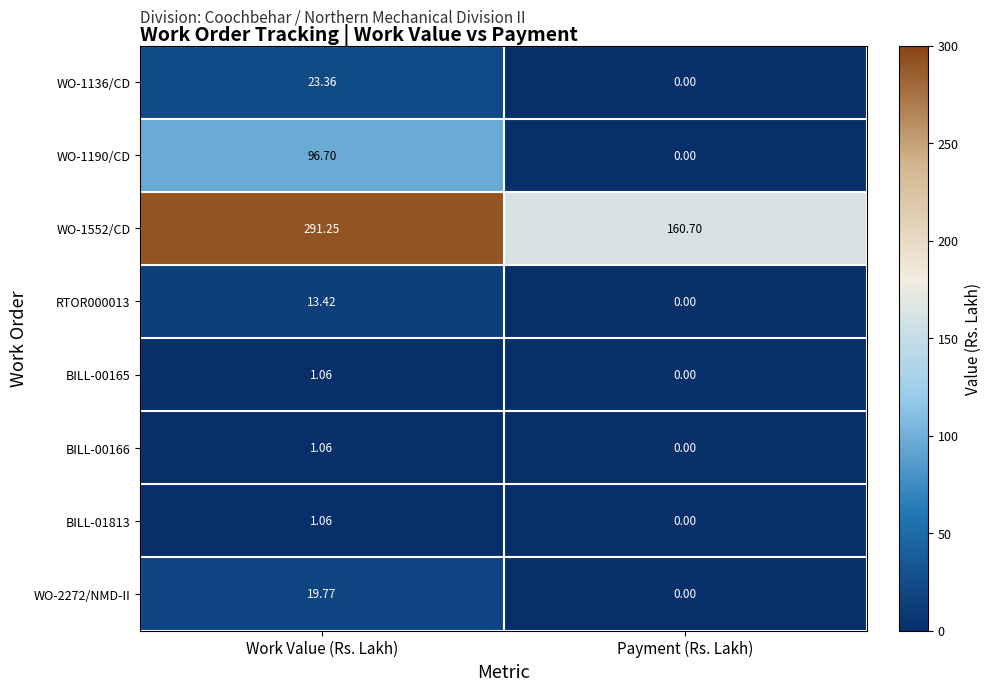

What is the spread (max minus min) of values at Payment (Rs. Lakh)?

160.7